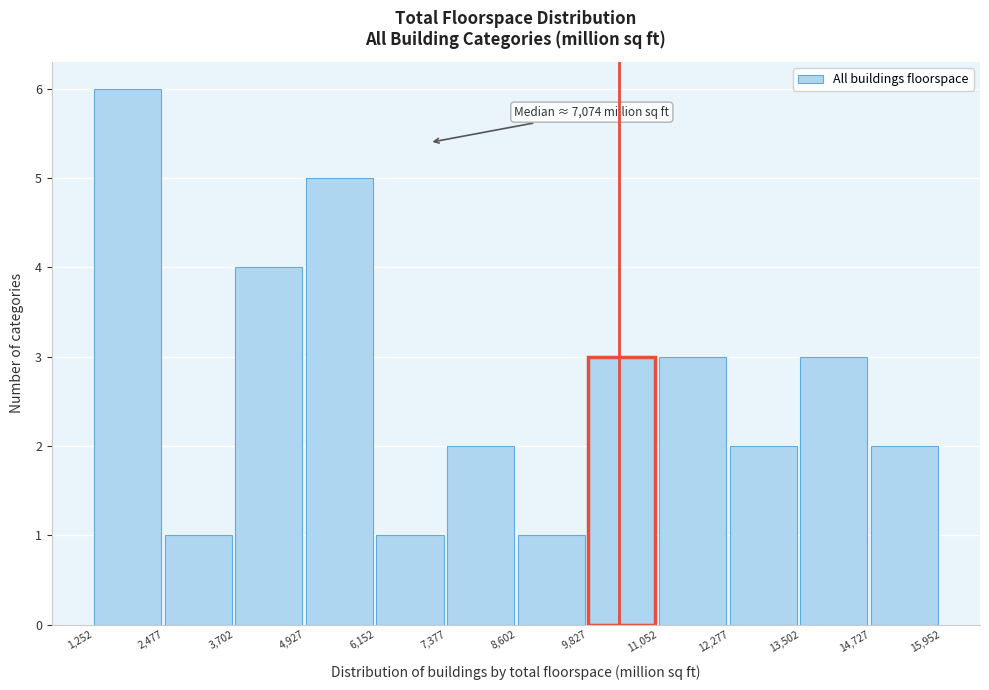

Which range on the x-axis has the tallest bar?

1,252 to 2,477